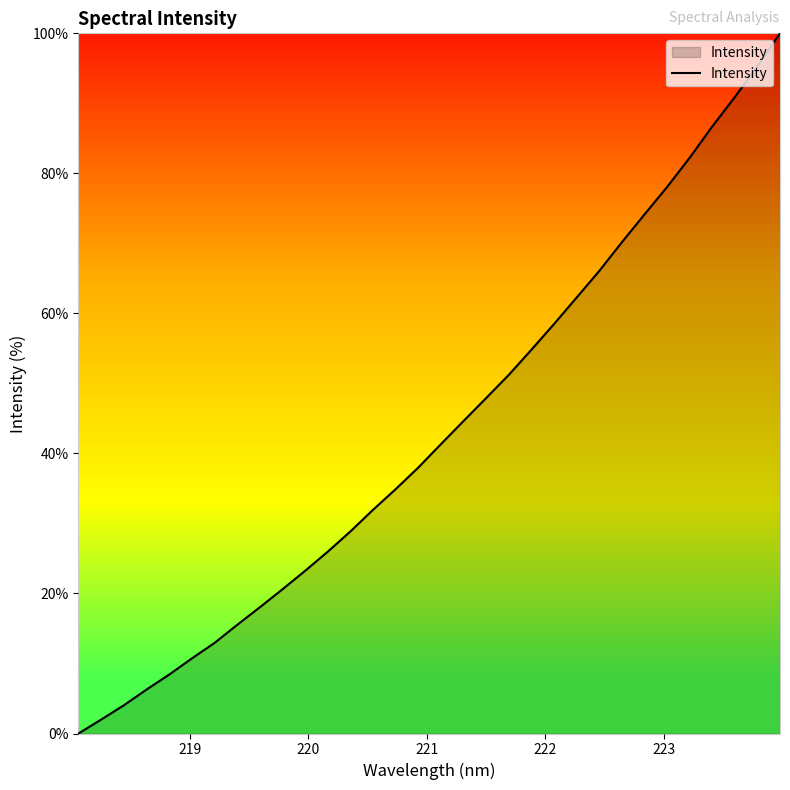

What is the maximum value shown in the chart?

100.0